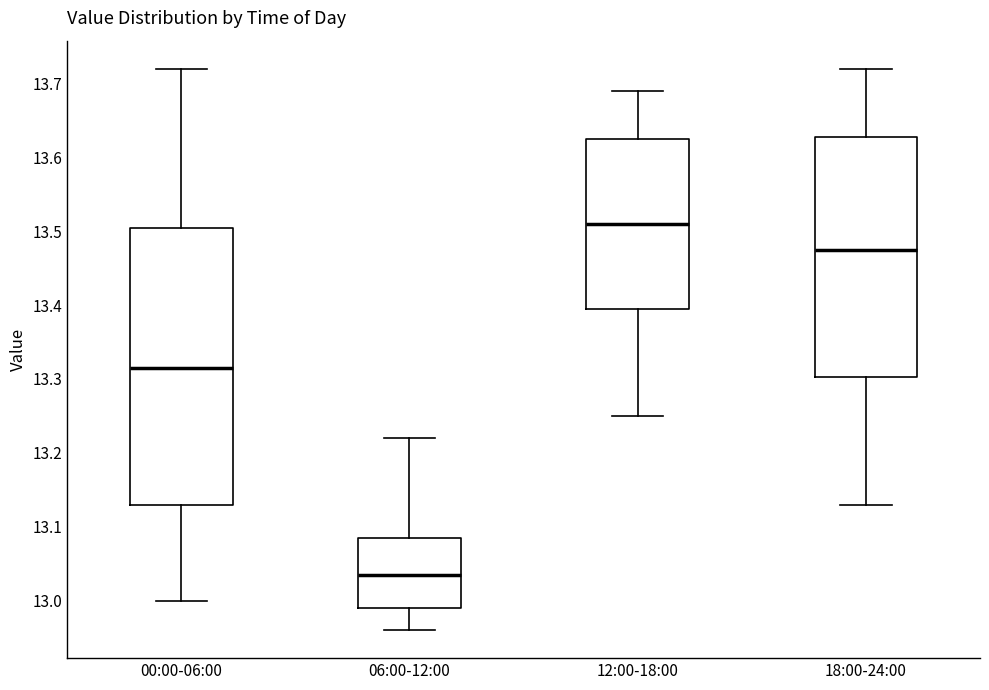

Reading left to right, transcribe this box plot: for each box, give where its median line is, the range the box spans, and where its two whiskers end, as read against the y-axis. The values are not printed on the chart, so give them approximately, as read against the axis.

00:00-06:00: median 13.32, box 13.13 to 13.51, whiskers 13.00 to 13.72
06:00-12:00: median 13.04, box 12.99 to 13.09, whiskers 12.96 to 13.22
12:00-18:00: median 13.51, box 13.40 to 13.63, whiskers 13.25 to 13.69
18:00-24:00: median 13.48, box 13.30 to 13.63, whiskers 13.13 to 13.72